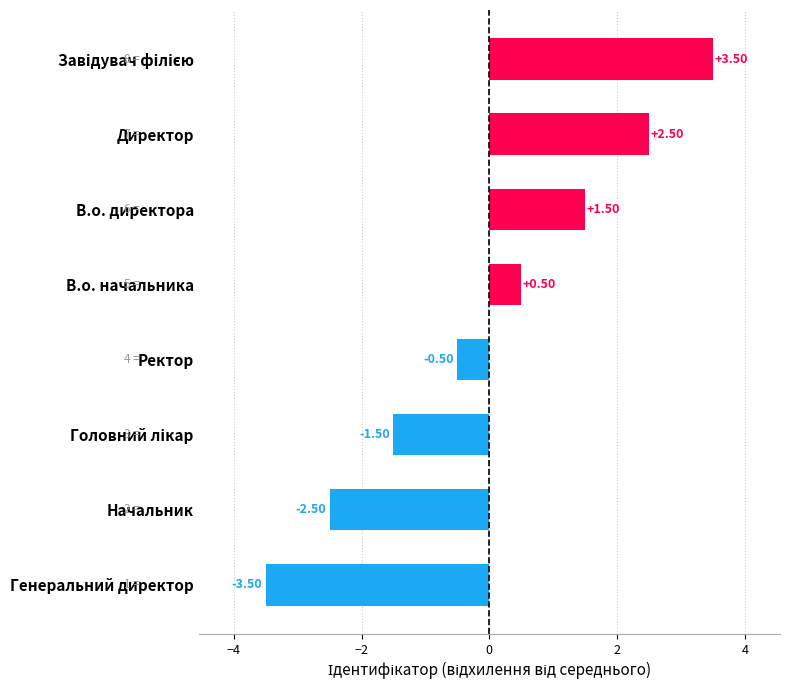

What is the difference between the maximum and minimum values?

7.0